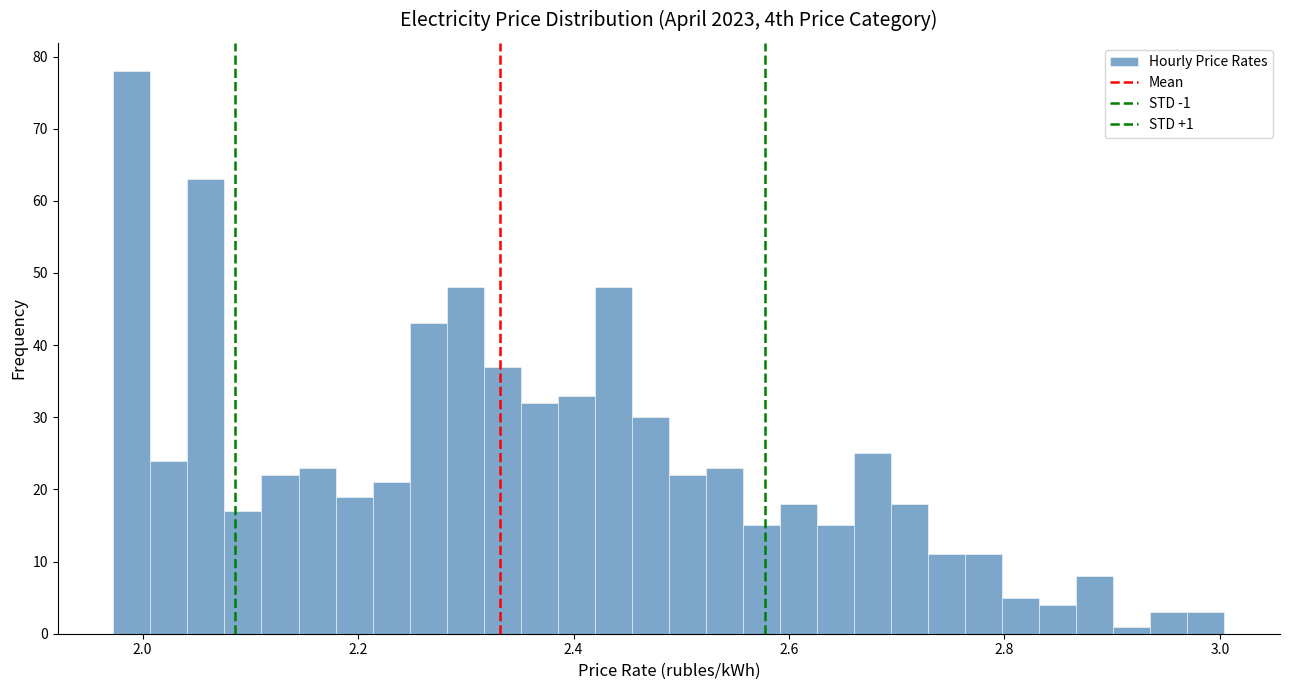

Around what value on the x-axis is the tallest bar? Give the approximate position of its centre, as read against the axis.

2.00